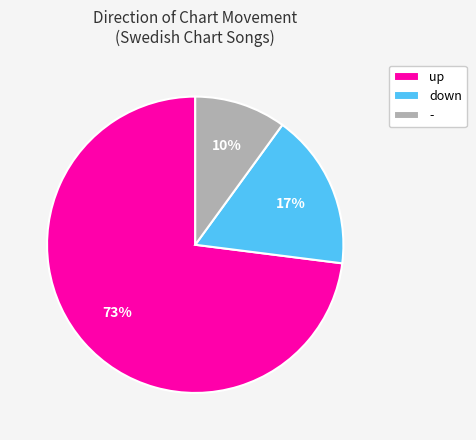

Is up the majority of the pie?

Yes